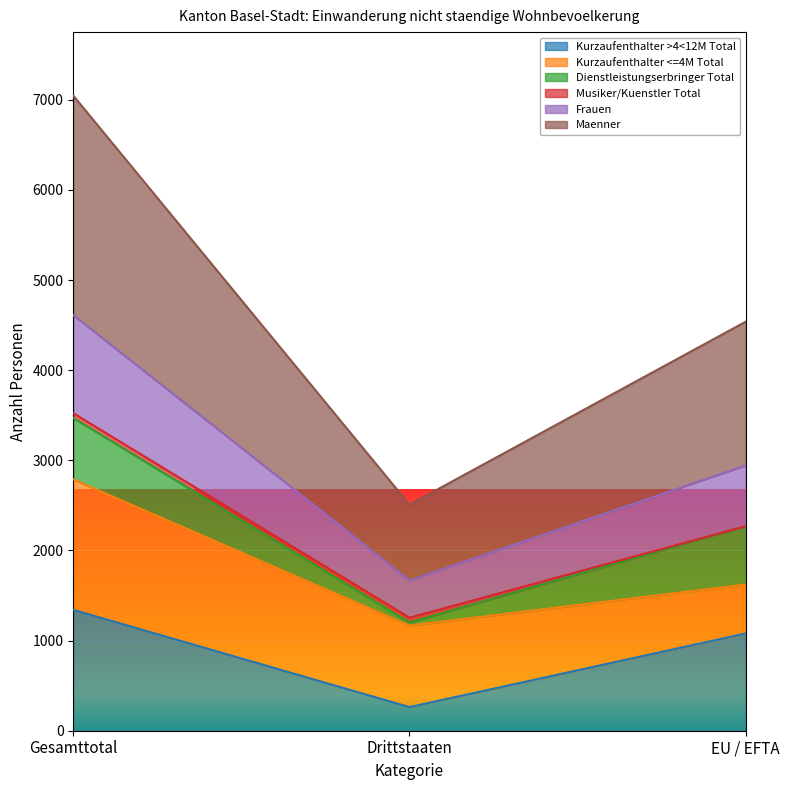

What is the difference between the second highest and minimum values in the Kurzaufenthalter >4<12M Total series?

817